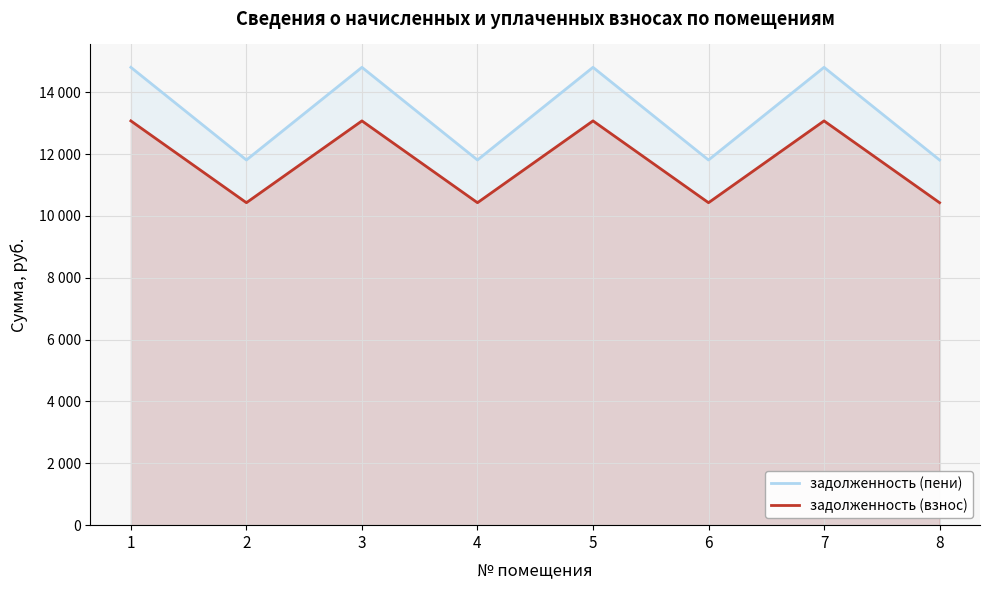

True or false: задолженность (взнос) and задолженность (пени) cross at least once.

False